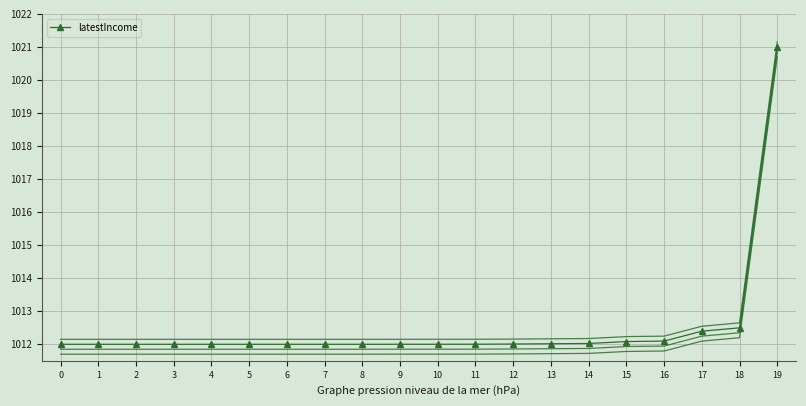

Rank the categories by value from highest to lowest.

19, 18, 17, 16, 15, 14, 13, 12, 11, 10, 9, 8, 7, 0, 1, 2, 3, 4, 5, 6